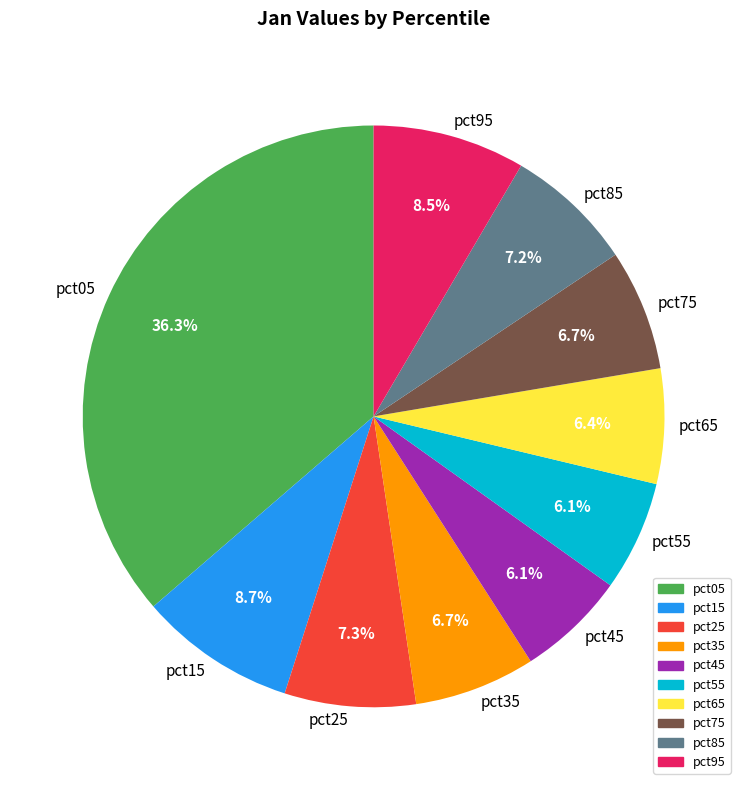

To the nearest percent, what is the difference between the pct35 and pct25 slice percentages?

1%